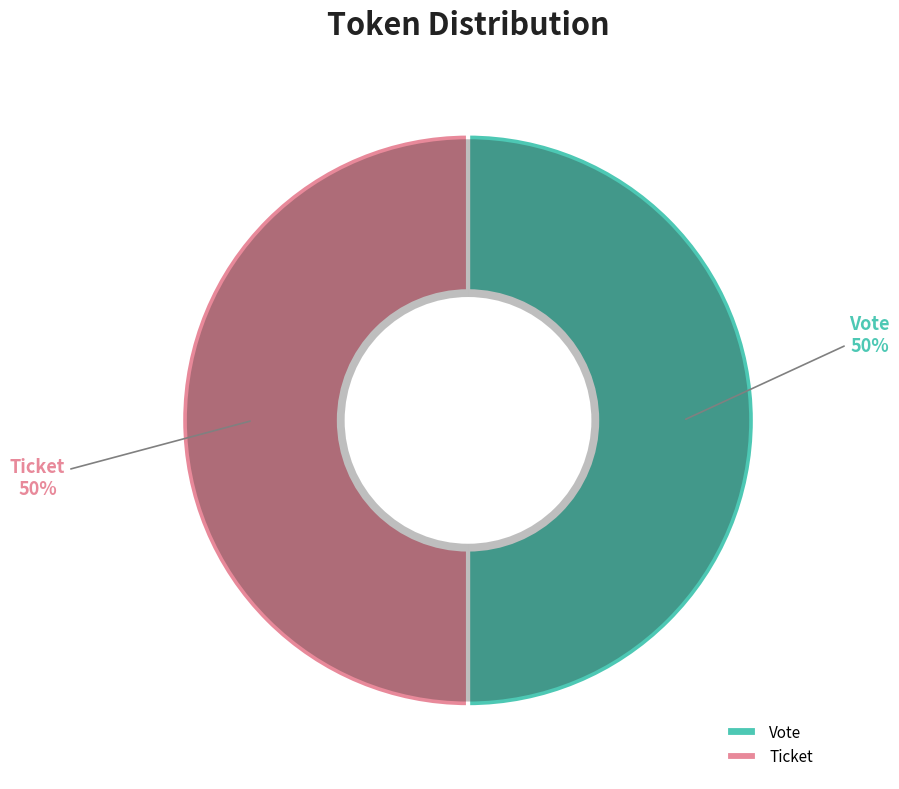

Count the number of slices in the pie.

2